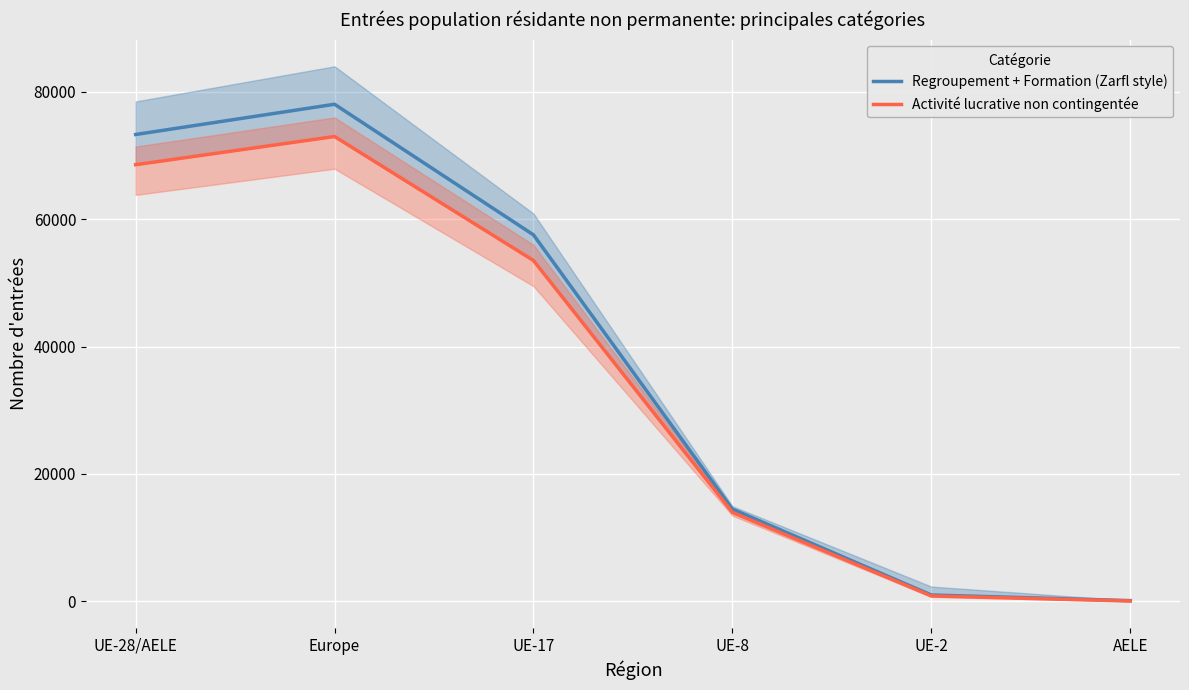

Reading right to left, list all the values displayed in this chart.

Regroupement + Formation (Zarfl style): AELE=121	UE-2=999	UE-8=14479	UE-17=57535	Europe=78040	UE-28/AELE=73290
Activité lucrative non contingentée: AELE=66	UE-2=854	UE-8=13971	UE-17=53511	Europe=72977	UE-28/AELE=68549